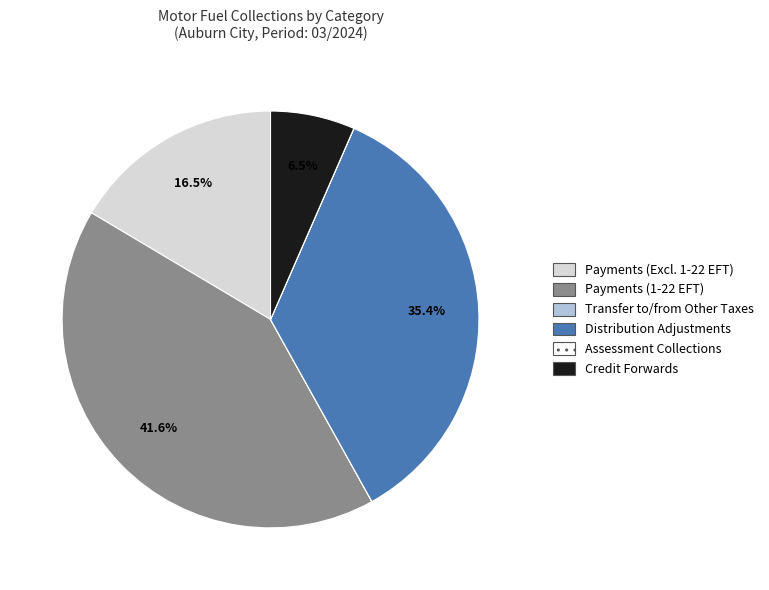

Combined, do Payments (Excl. 1-22 EFT) and Credit Forwards account for over 50%?

No